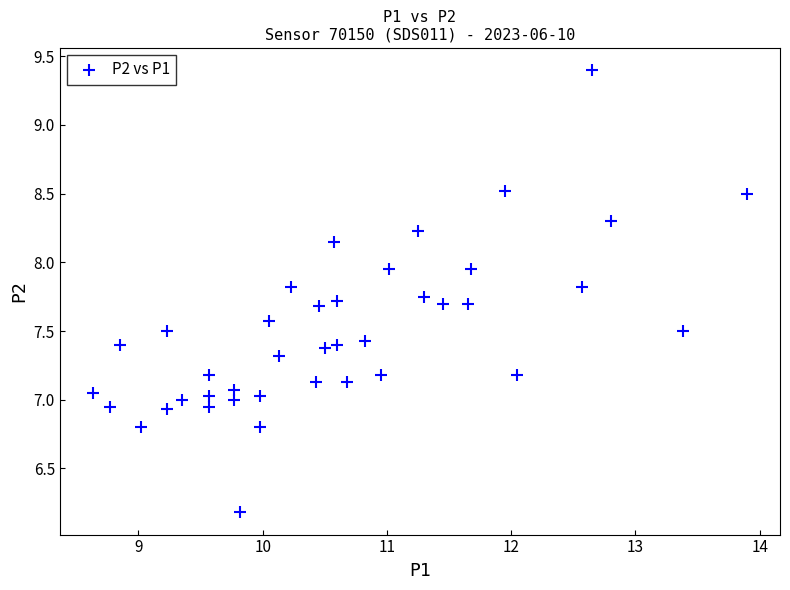

What is the range of Y values (max minus min)?

3.2